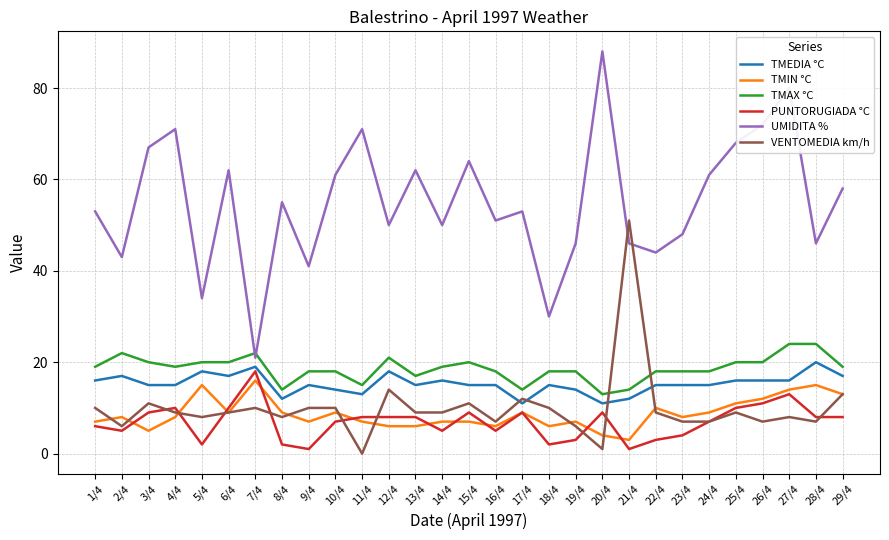

Which series has the largest total across all categories?

UMIDITA %